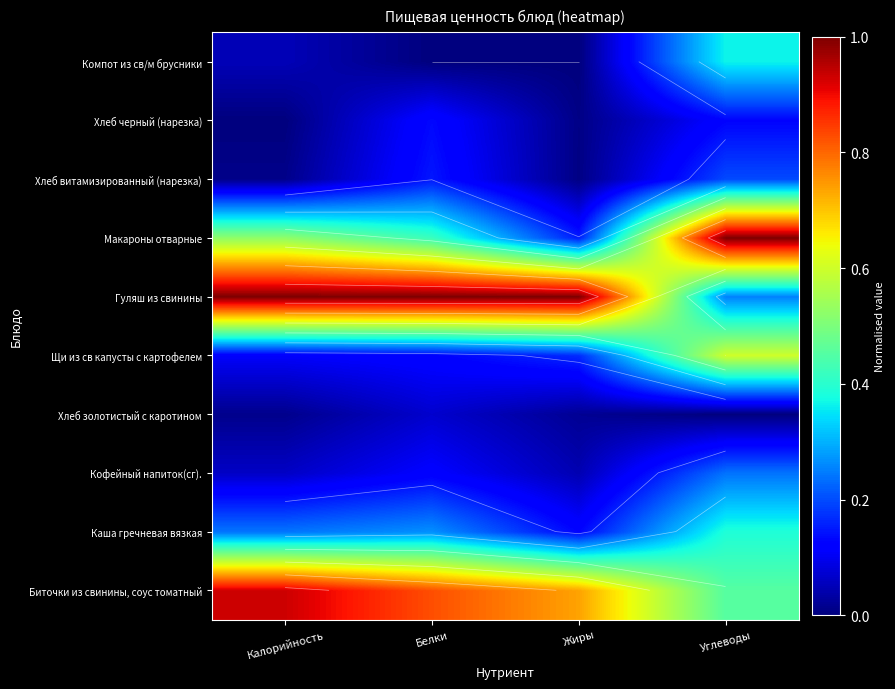

Rank the categories by Щи из св капусты с картофелем value from lowest to highest.

Калорийность, Белки, Жиры, Углеводы